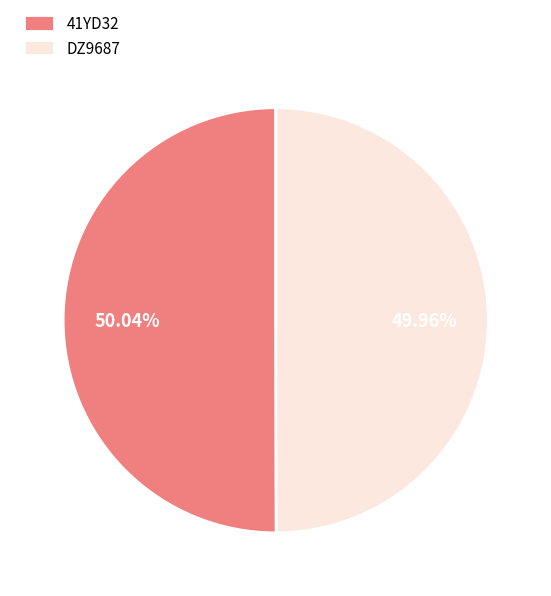

Combined, what portion of the pie is DZ9687 and 41YD32?

100.0%